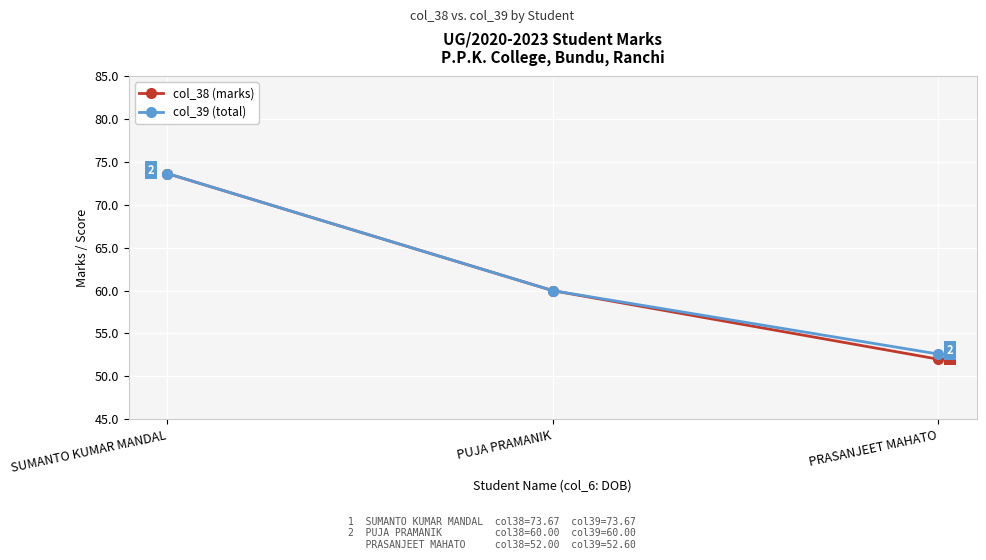

What is the difference between the col_38 (marks) values at PRASANJEET MAHATO and SUMANTO KUMAR MANDAL?

21.7